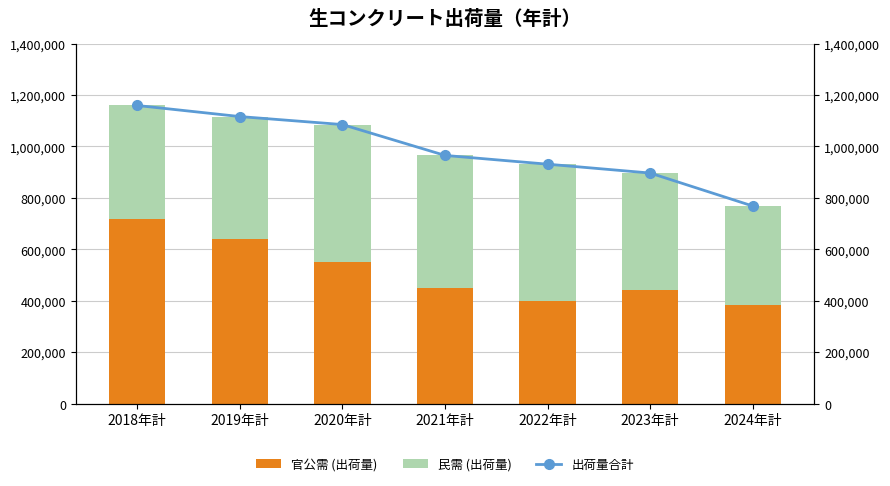

What position from the left is 2023年計?

6